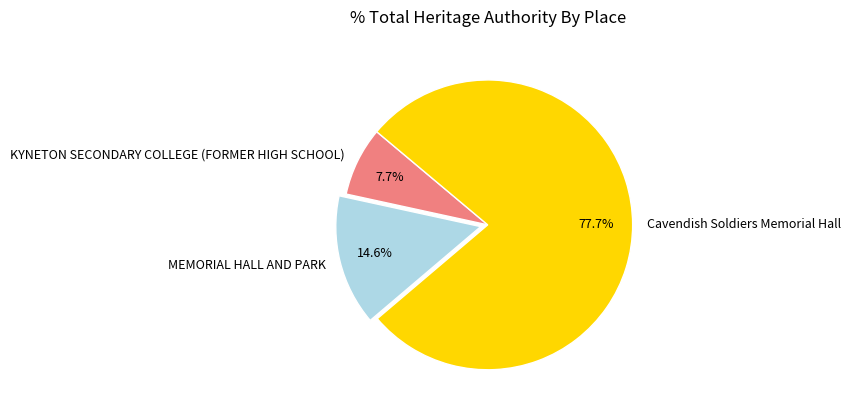

Does Cavendish Soldiers Memorial Hall represent more than half of the total?

Yes